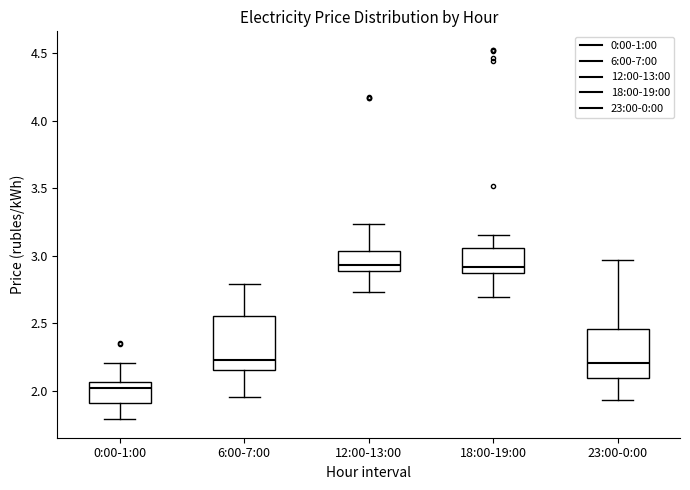

Where does the median line of the box for 12:00-13:00 sit on the y-axis? The values are not printed on the chart, so give them approximately, as read against the axis.

2.95